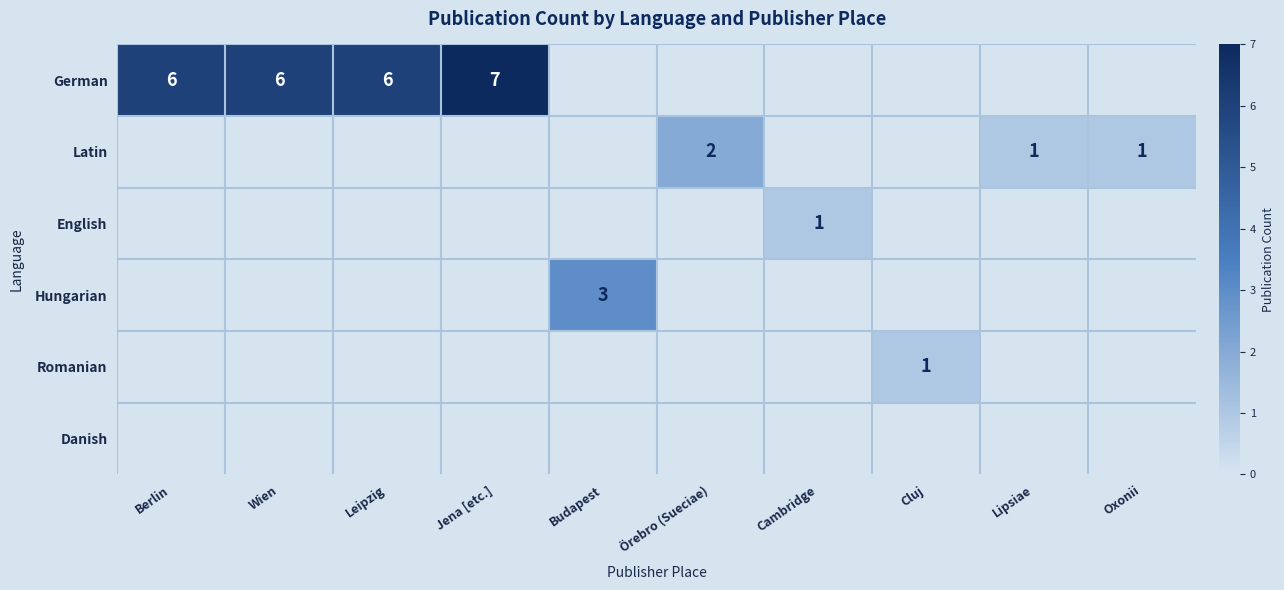

The German series shows 3 at Jena [etc.]. True or false?

False